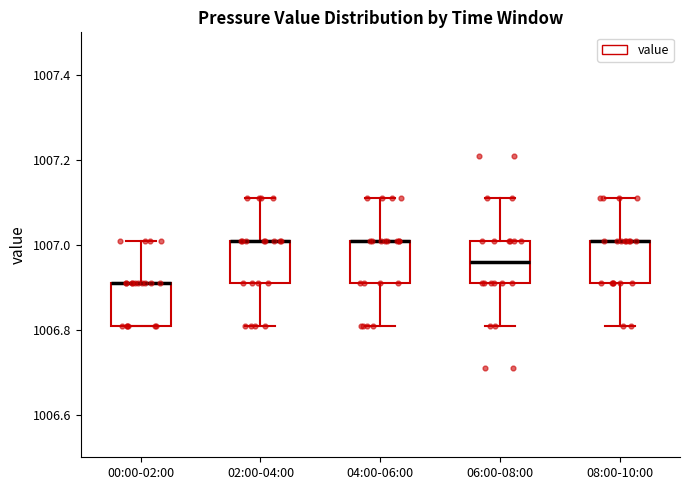

Reading left to right, transcribe this box plot: for each box, give where its median line is, the range the box spans, and where its two whiskers end, as read against the y-axis. The values are not printed on the chart, so give them approximately, as read against the axis.

00:00-02:00: median 1006.92 (drawn on the box's upper edge), box 1006.82 to 1006.92, whiskers 1006.82 to 1007.02
02:00-04:00: median 1007.02 (drawn on the box's upper edge), box 1006.92 to 1007.02, whiskers 1006.82 to 1007.12
04:00-06:00: median 1007.02 (drawn on the box's upper edge), box 1006.92 to 1007.02, whiskers 1006.82 to 1007.12
06:00-08:00: median 1006.96, box 1006.92 to 1007.02, whiskers 1006.82 to 1007.12
08:00-10:00: median 1007.02 (drawn on the box's upper edge), box 1006.92 to 1007.02, whiskers 1006.82 to 1007.12